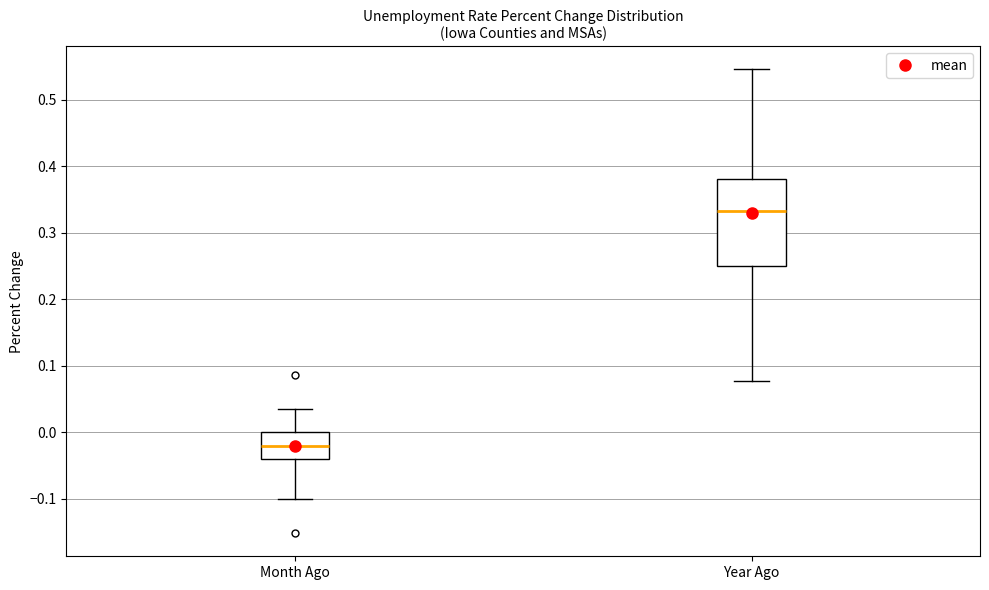

Reading left to right, transcribe this box plot: for each box, give where its median line is, the range the box spans, and where its two whiskers end, as read against the y-axis. The values are not printed on the chart, so give them approximately, as read against the axis.

Month Ago: median -0.02, box -0.04 to 0.00, whiskers -0.10 to 0.04
Year Ago: median 0.33, box 0.25 to 0.38, whiskers 0.08 to 0.55